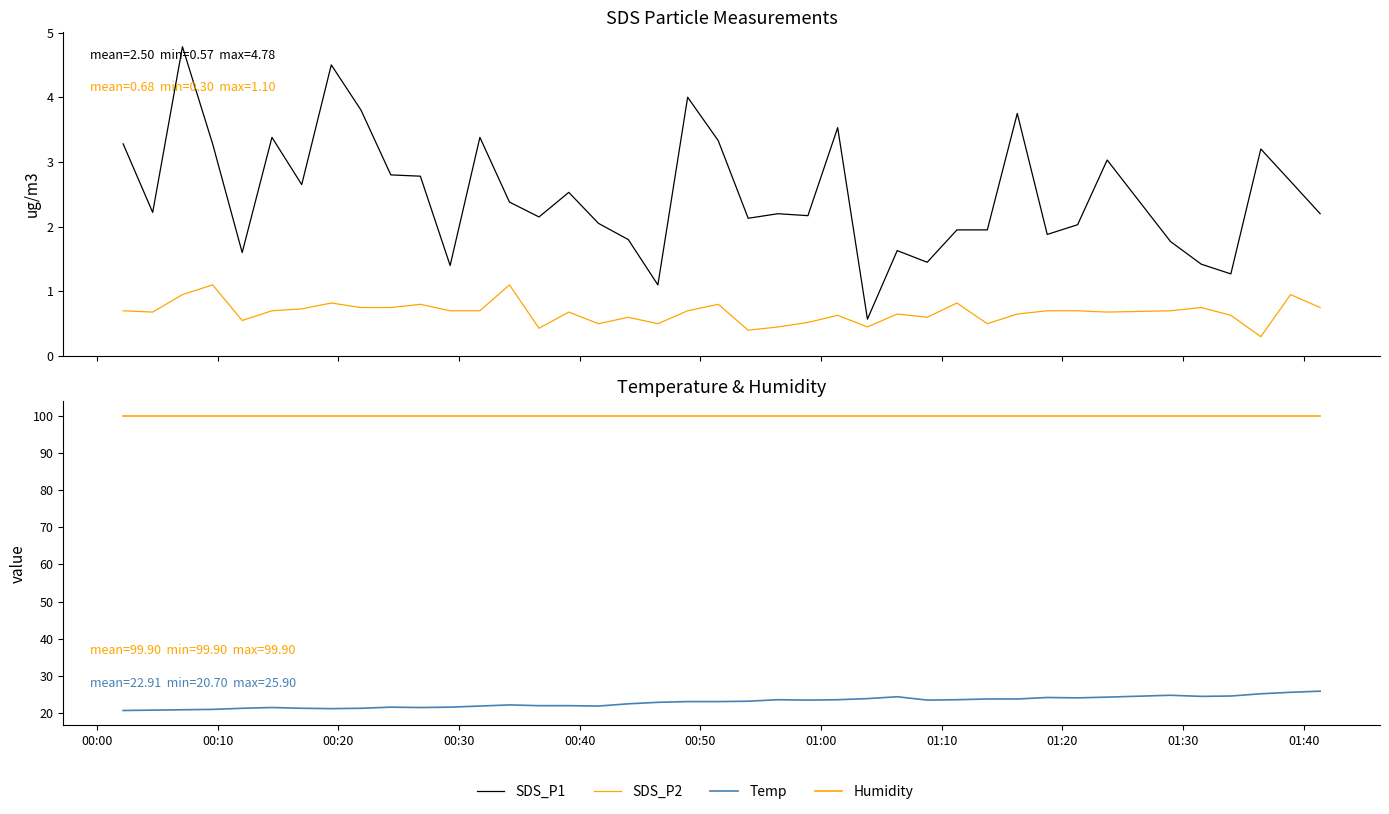

True or false: Humidity and SDS_P1 intersect in this chart.

False